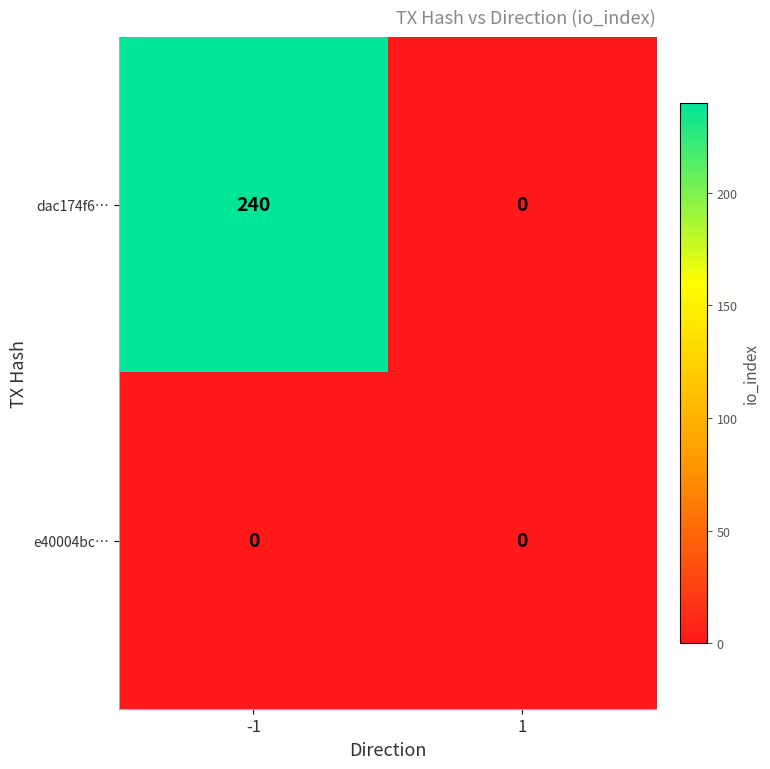

Rank the series by their maximum value, from lowest to highest.

e40004bc…, dac174f6…